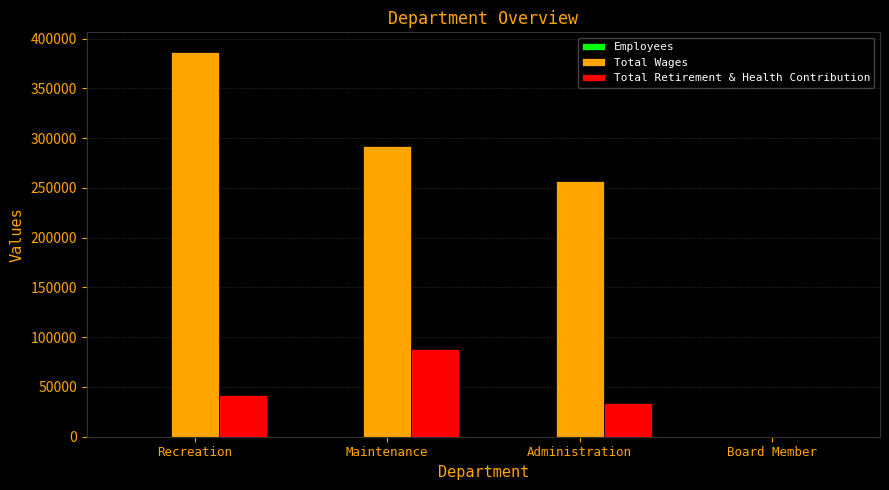

What is the average value of the Total Wages series?

233940